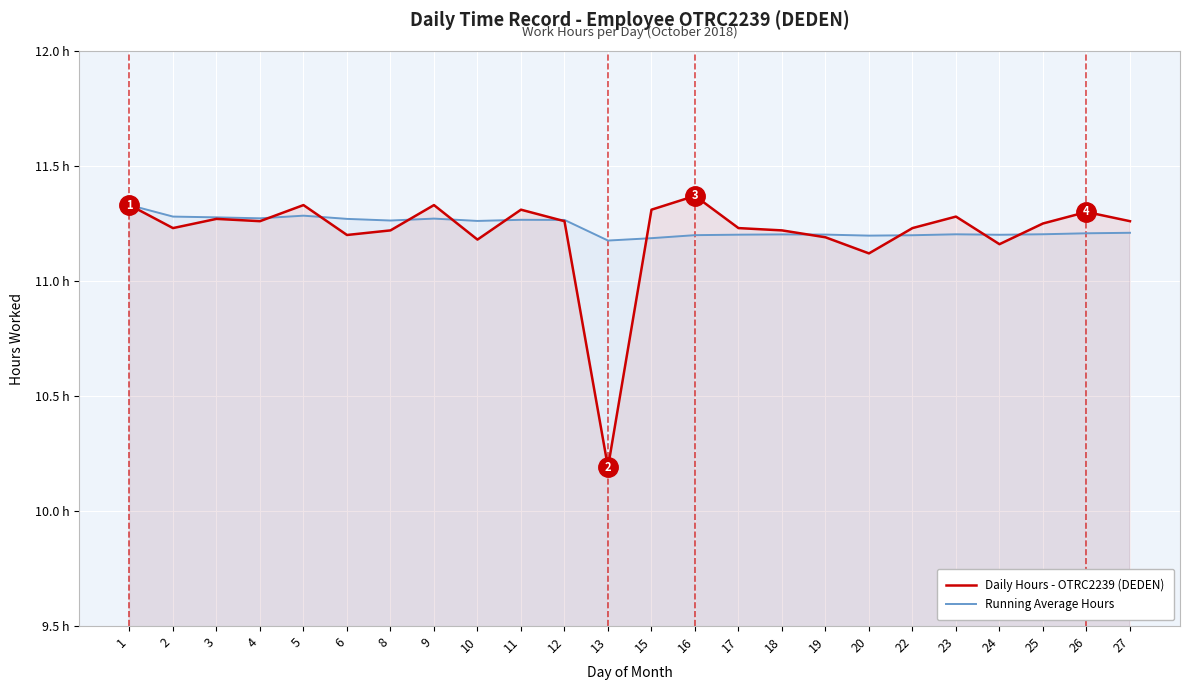

How many Running Average Hours values are between 11 and 12?

24